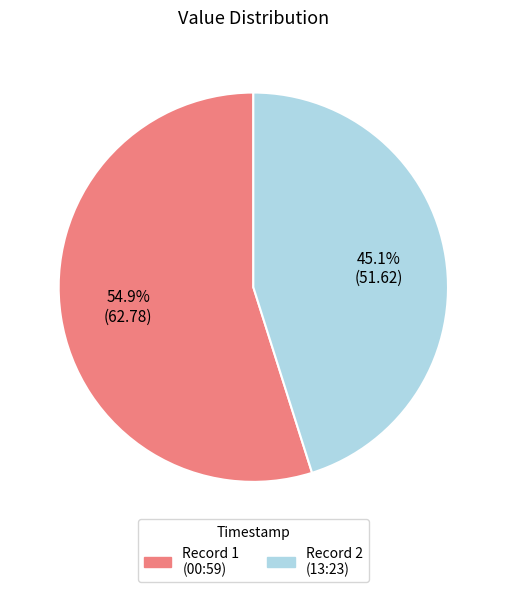

Combined, do Record 2 (13:23) and Record 1 (00:59) account for over 50%?

Yes